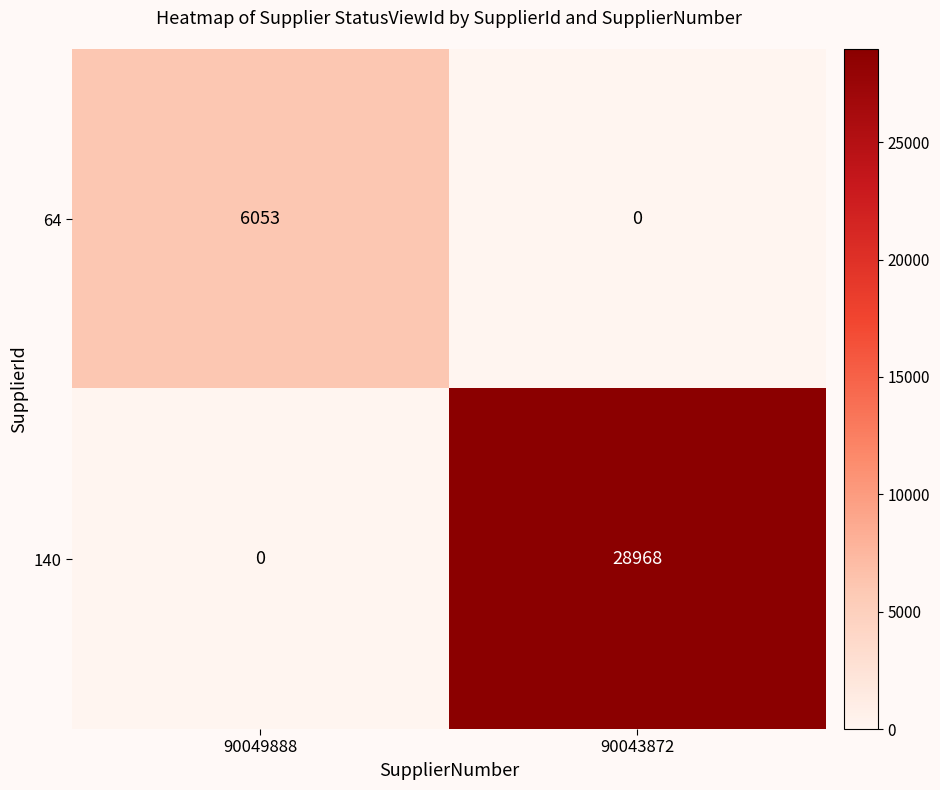

At which category is the sum across all series the highest?

90043872